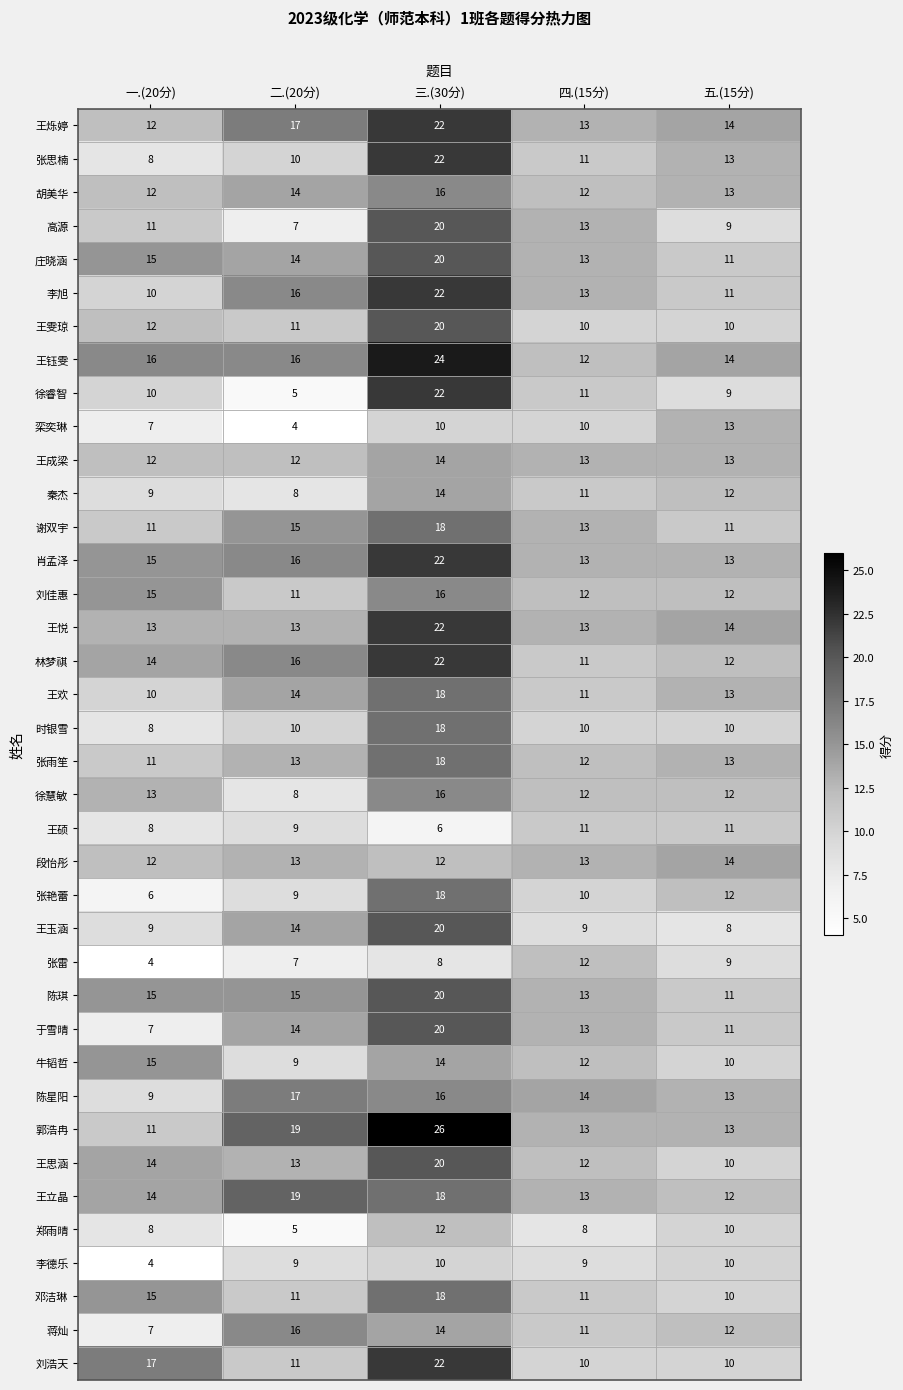

How many values in the 张艳蕾 series are below 10?

2